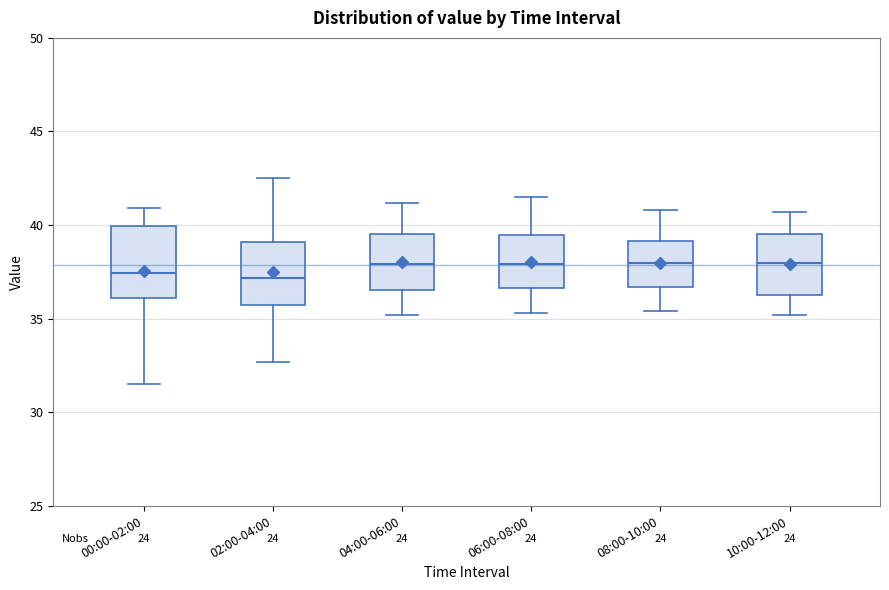

Where does the lower whisker of the box for 06:00-08:00 end on the y-axis? The values are not printed on the chart, so give them approximately, as read against the axis.

35.5